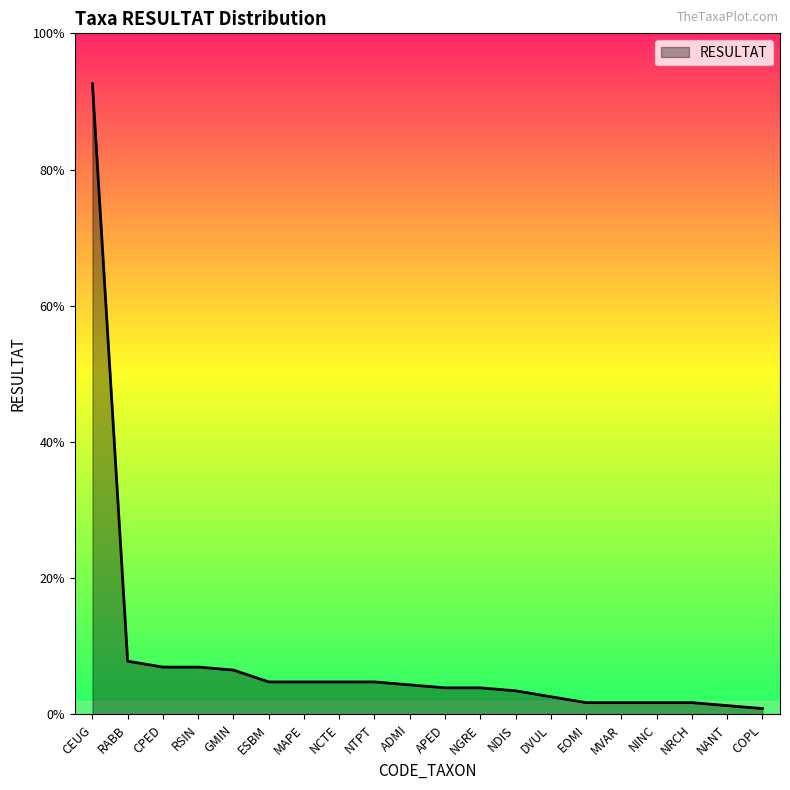

Does the chart display data point markers on the line(s)?

No